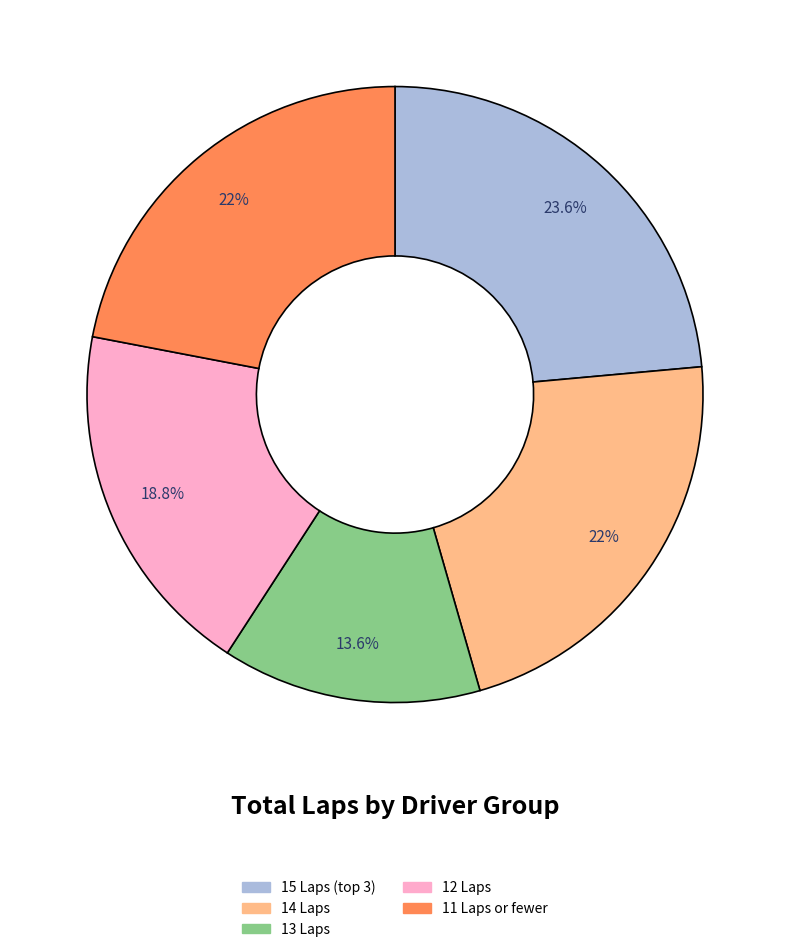

Is there a majority slice in this chart?

No